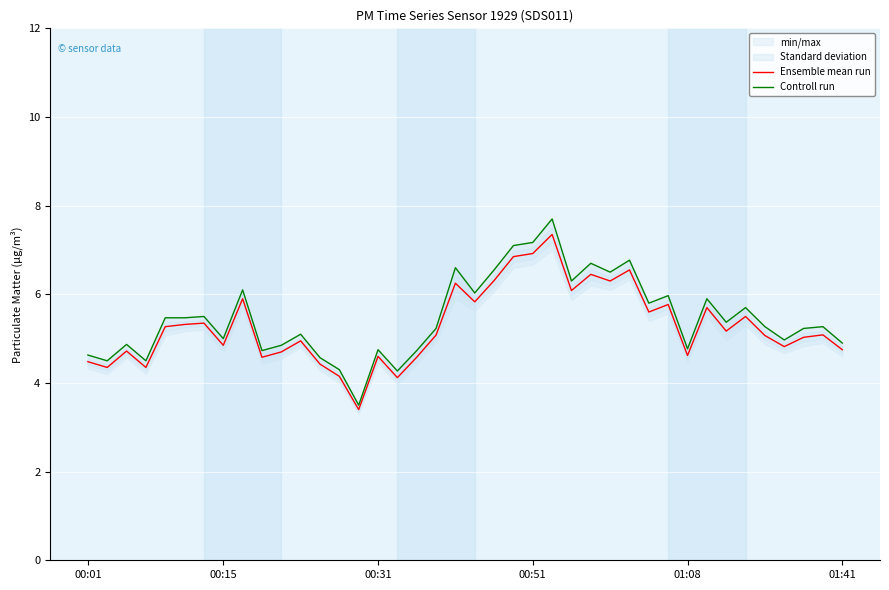

How many lines are shown in the chart?

2